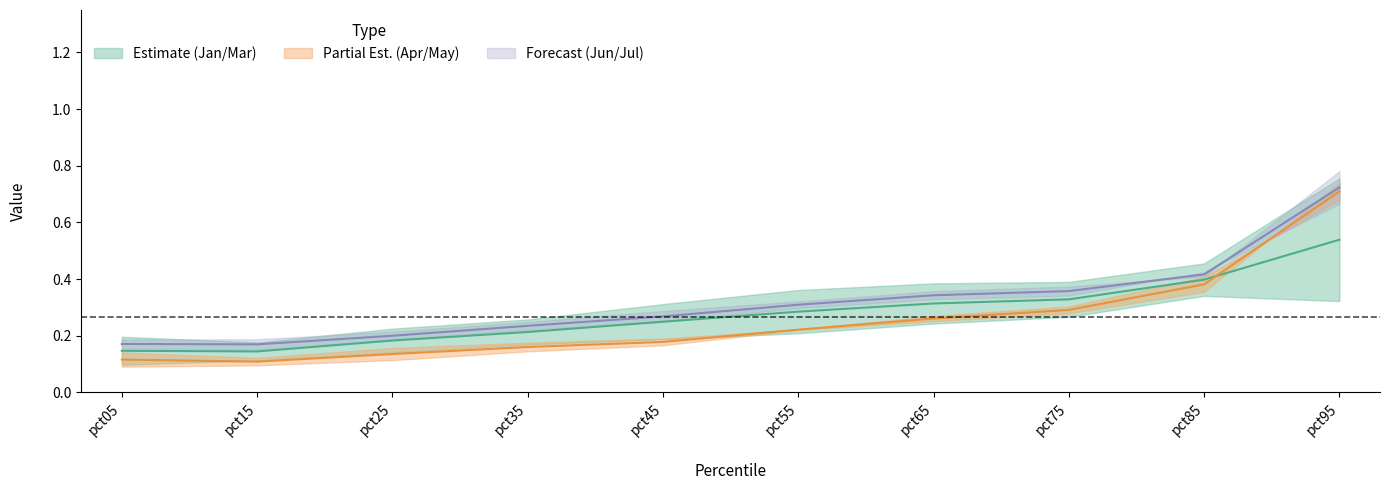

What is the difference between the maximum and minimum values in the Jul series?

0.4